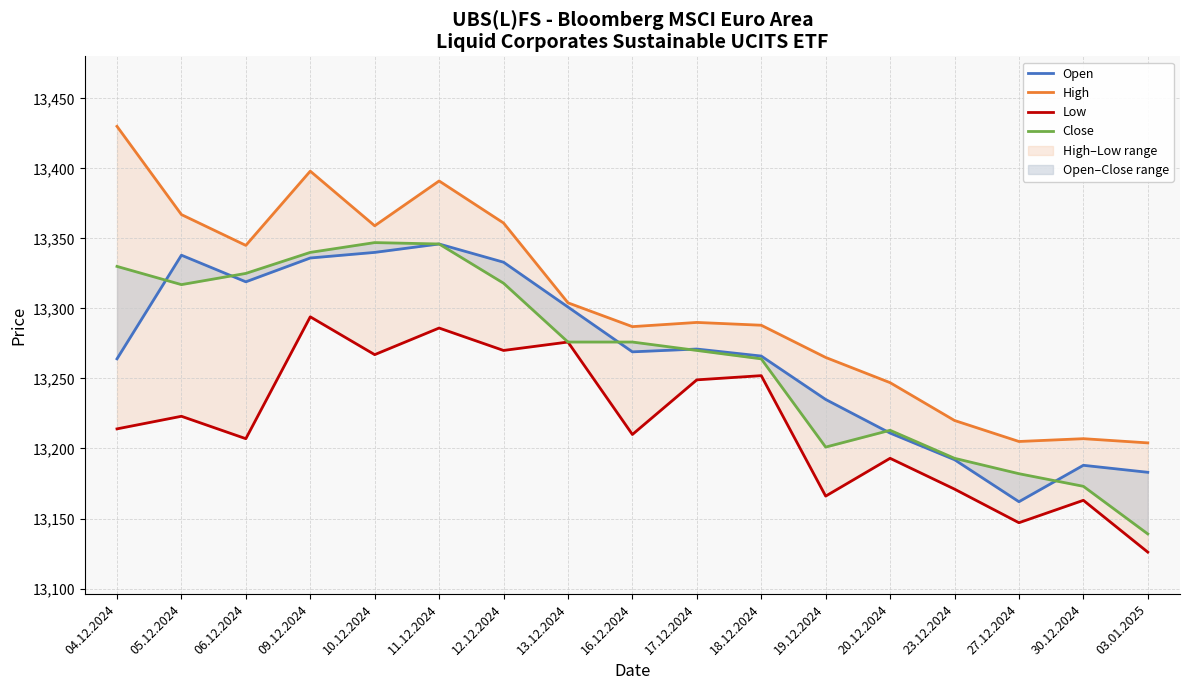

How many series are shown in this chart?

4